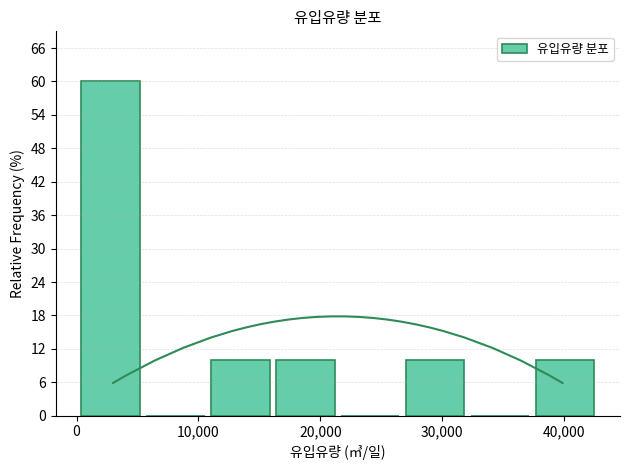

Reading left to right, list every bar in this chart as the range it spans on the x-axis followed by its height. Neither the bar edges nor the heights are printed on the chart, so give them approximately, as read against the axes.

0 to 6000: 60
6000 to 11000: 0
11000 to 16000: 10
16000 to 22000: 10
22000 to 27000: 0
27000 to 32000: 10
32000 to 38000: 0
38000 to 43000: 10